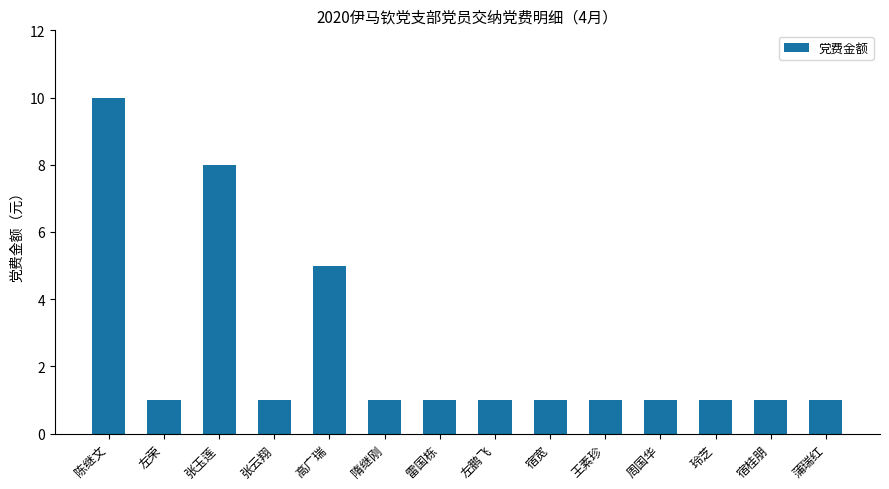

What is the ratio of the value at 雷国栋 to the value at 左荣?

1.0